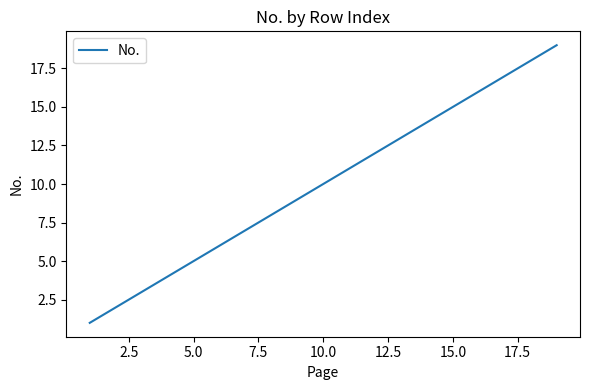

True or false: there are more than 1 points higher than both neighbors.

False